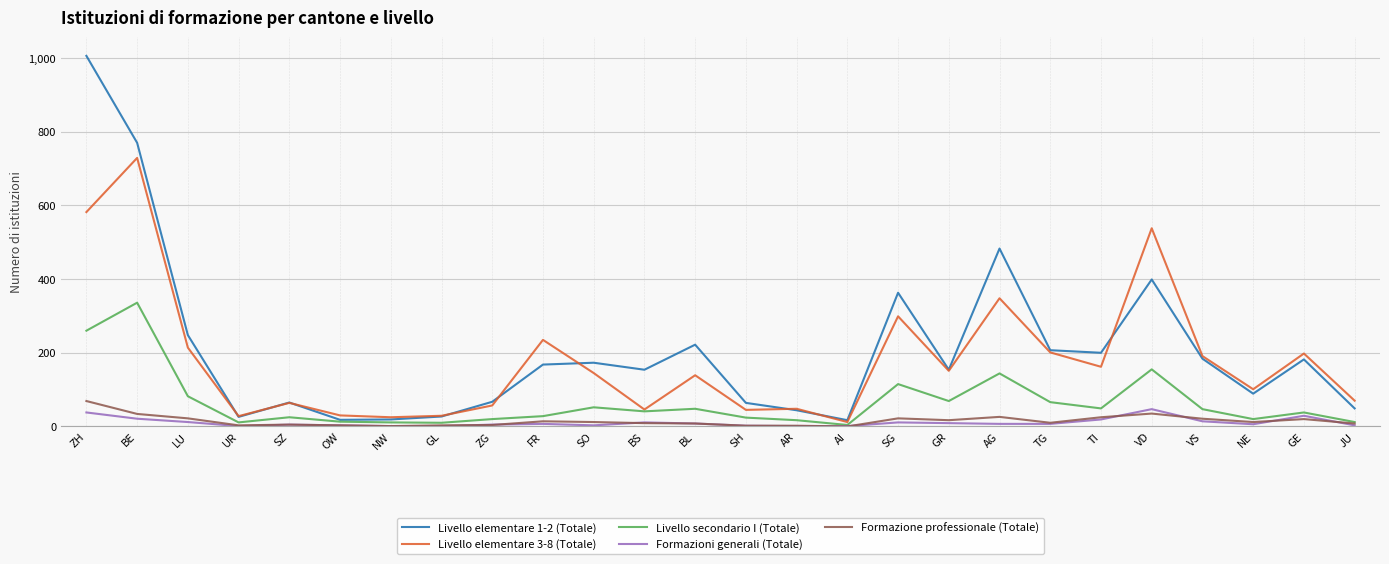

What position from the left is NE?

24